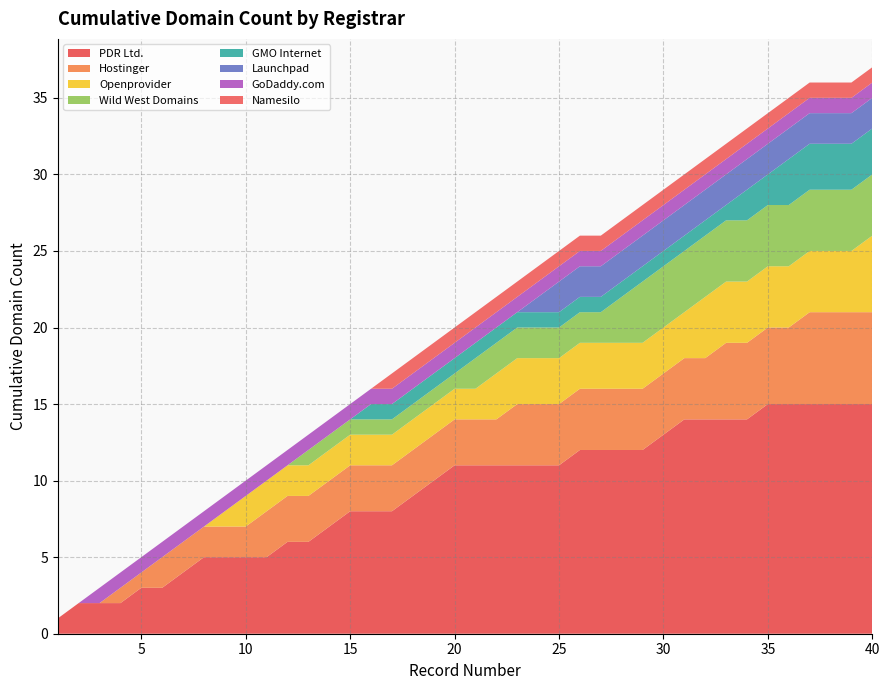

What is the highest value of the PDR Ltd. series?

15